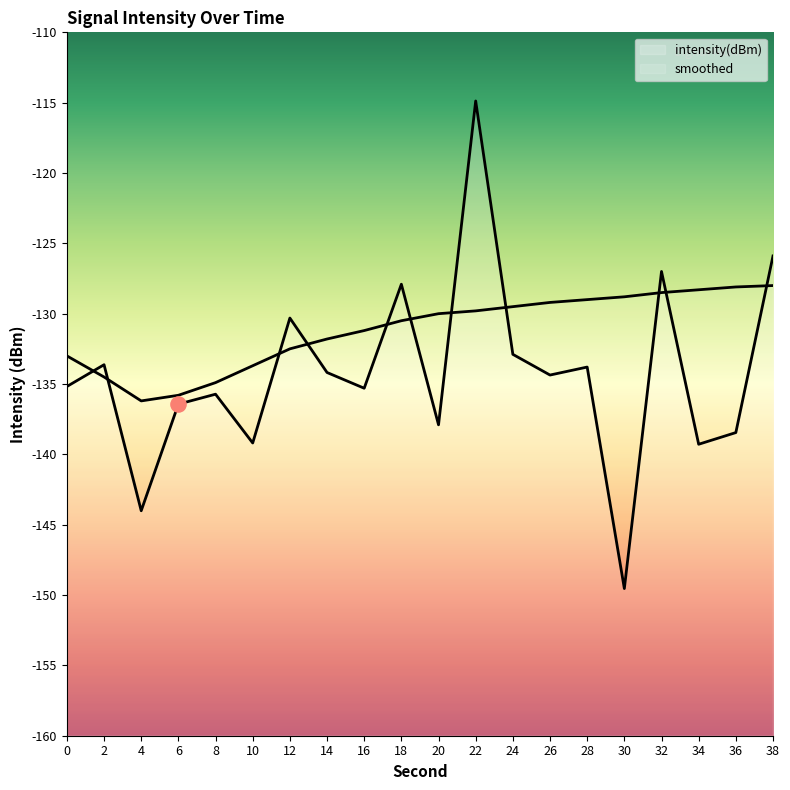

Which series contains the highest Y value?

intensity(dBm)